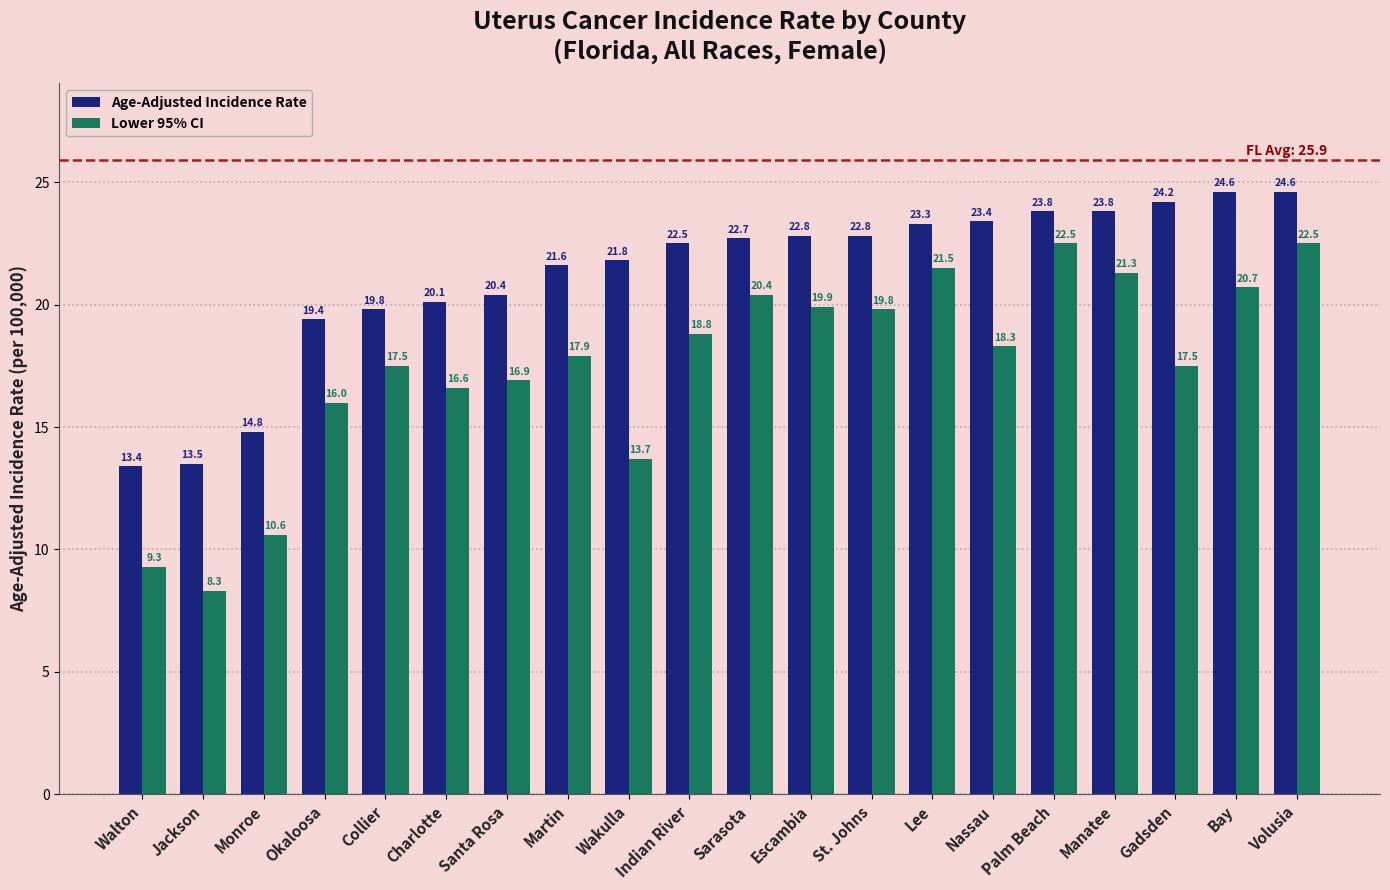

How many data points in Lower 95% CI are above 18?

10